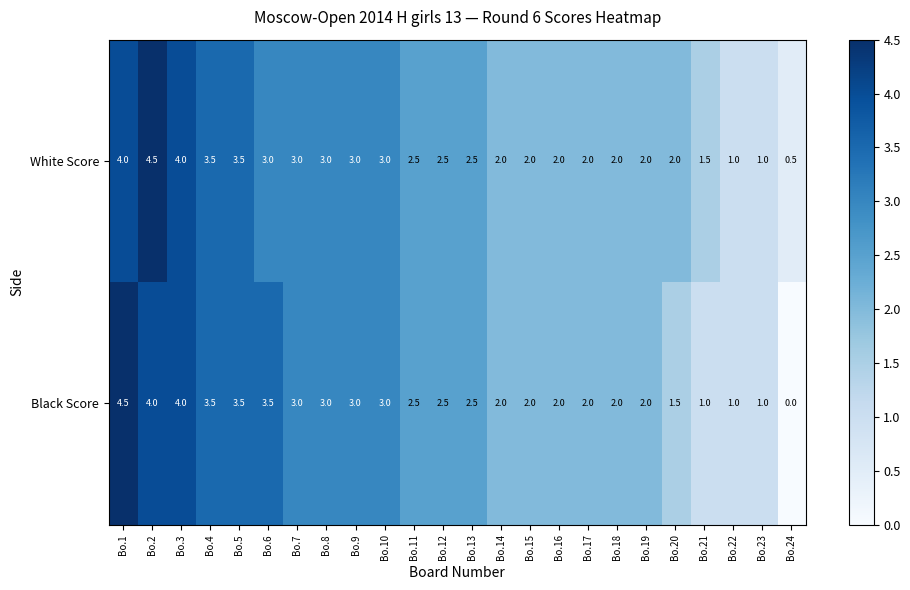

Rank the series by their average value, from lowest to highest.

Black Score, White Score